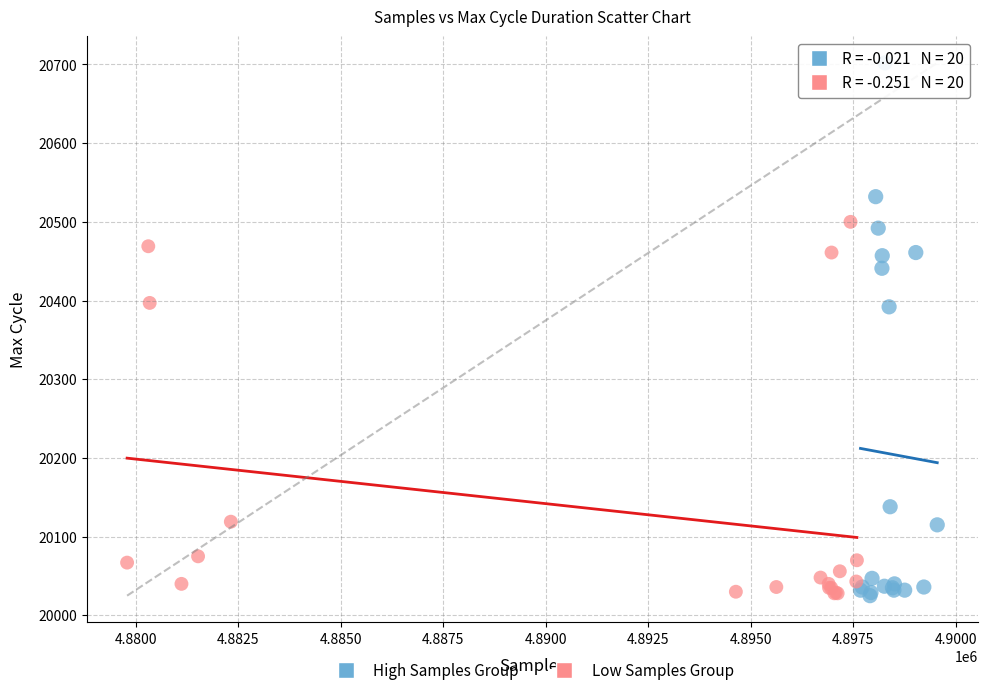

What are all the series names shown in the legend?

High Samples Group, Low Samples Group